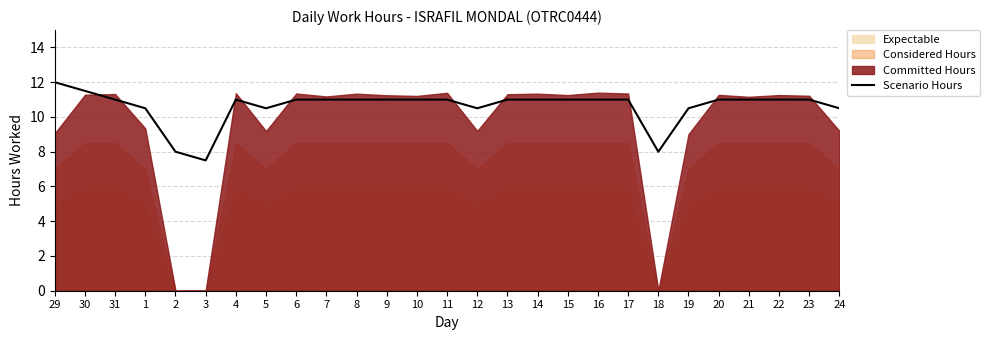

What is the ratio of the value at 20 to the value at 2?

1.4